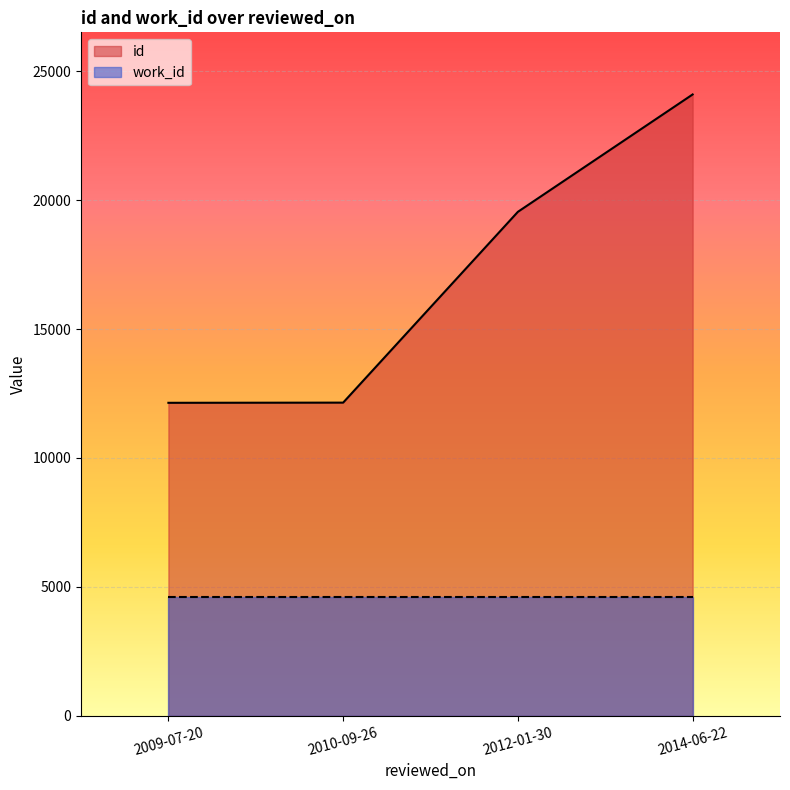

What is the label of the 3rd point from the right?

2010-09-26